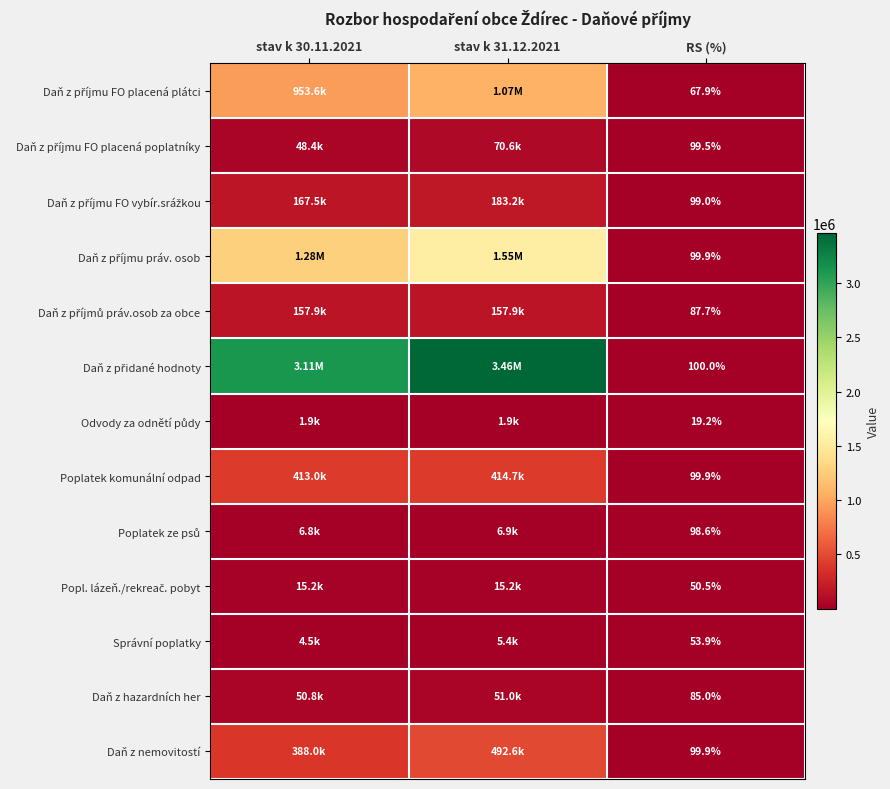

Is it true that Daň z příjmu FO placená poplatníky equals 70631.3 at stav k 31.12.2021?

True